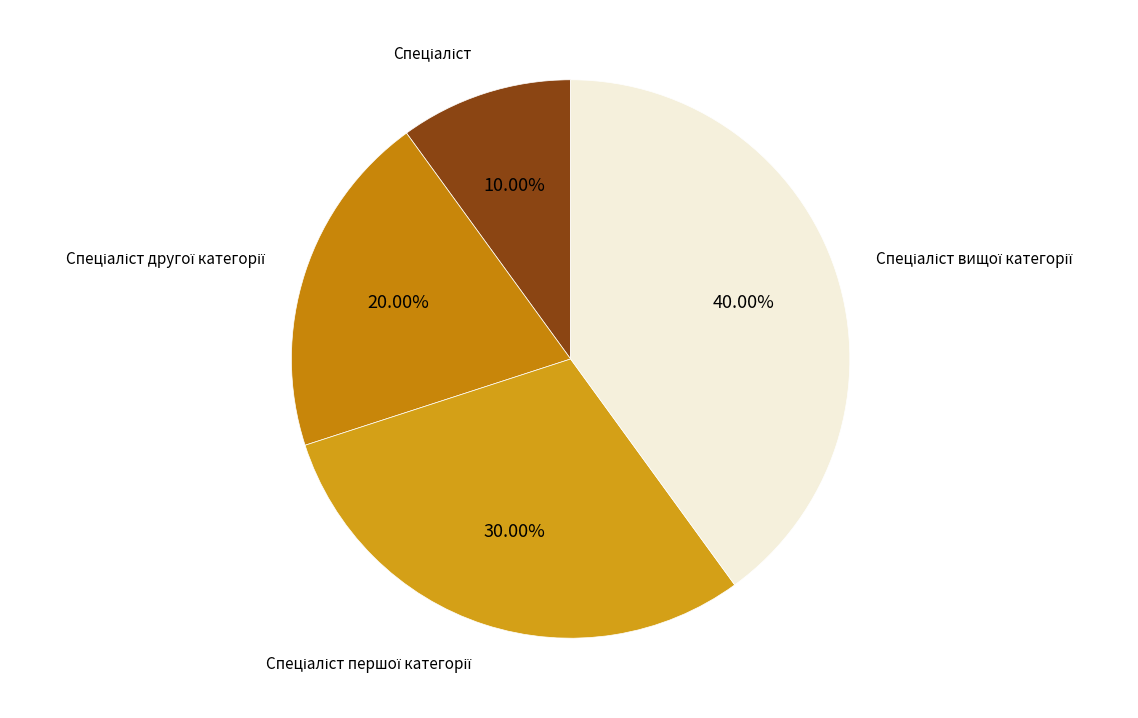

Count the number of slices in the pie.

4